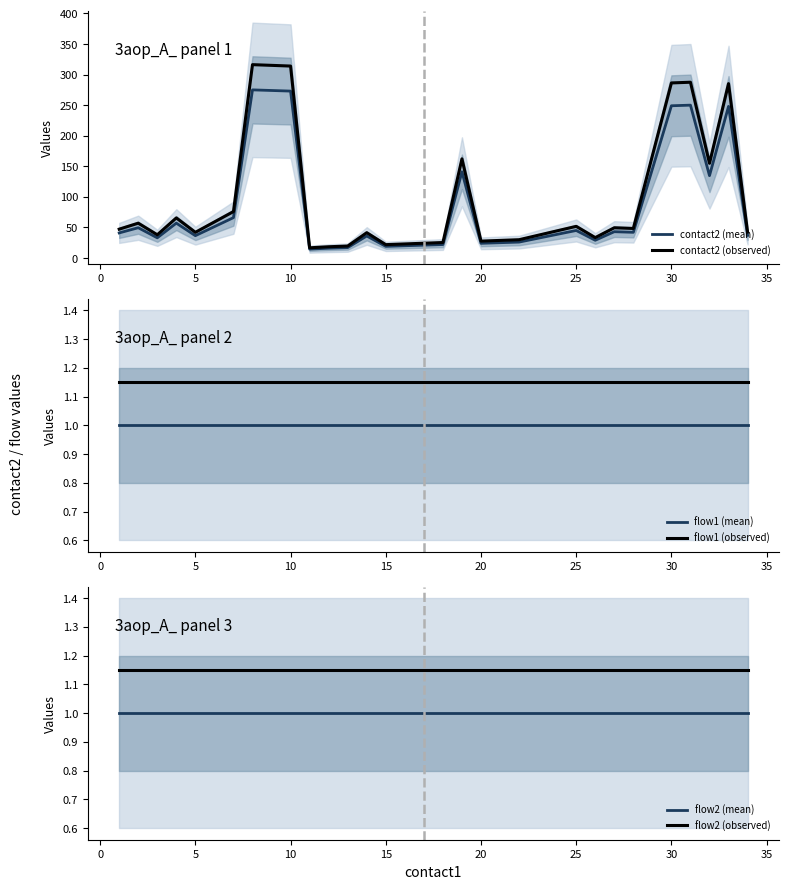

True or false: flow1 (mean) and flow1 (observed) intersect in this chart.

False